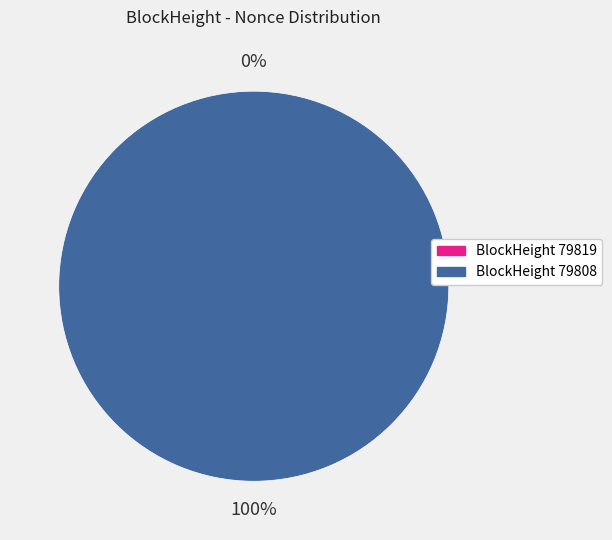

Which slice is the largest?

79808